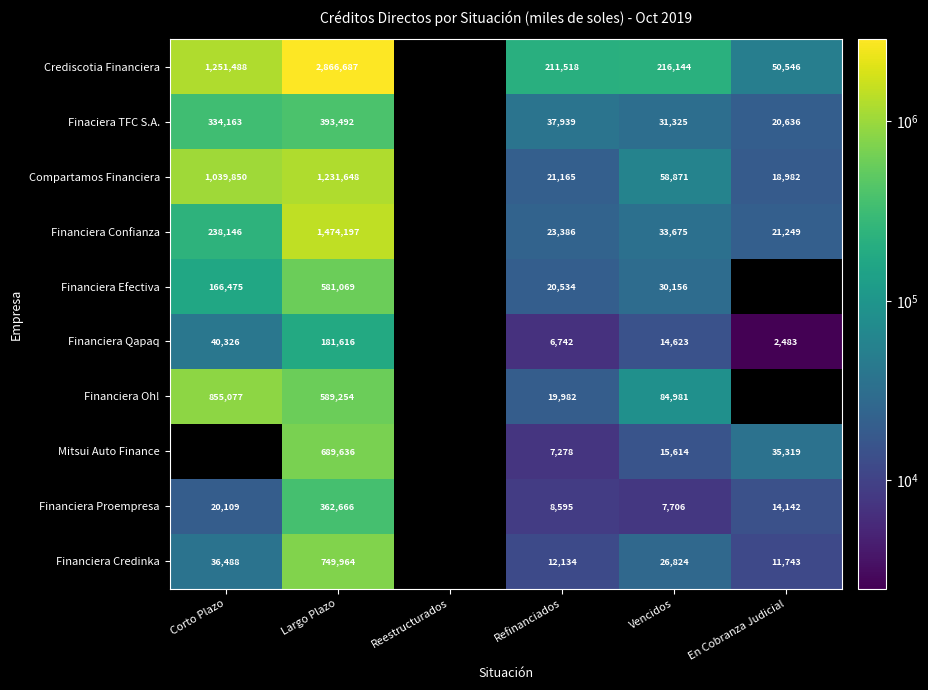

Is the value of Financiera Credinka at Vencidos greater than the value of Crediscotia Financiera at Vencidos?

No